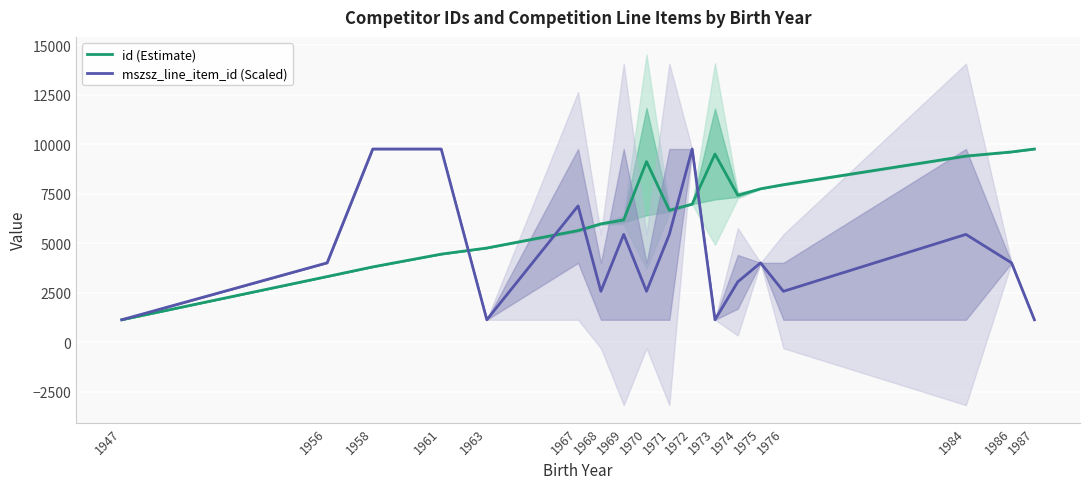

What is the value of the mszsz_line_item_id (Scaled) point at the 16th from the left?

5447.8